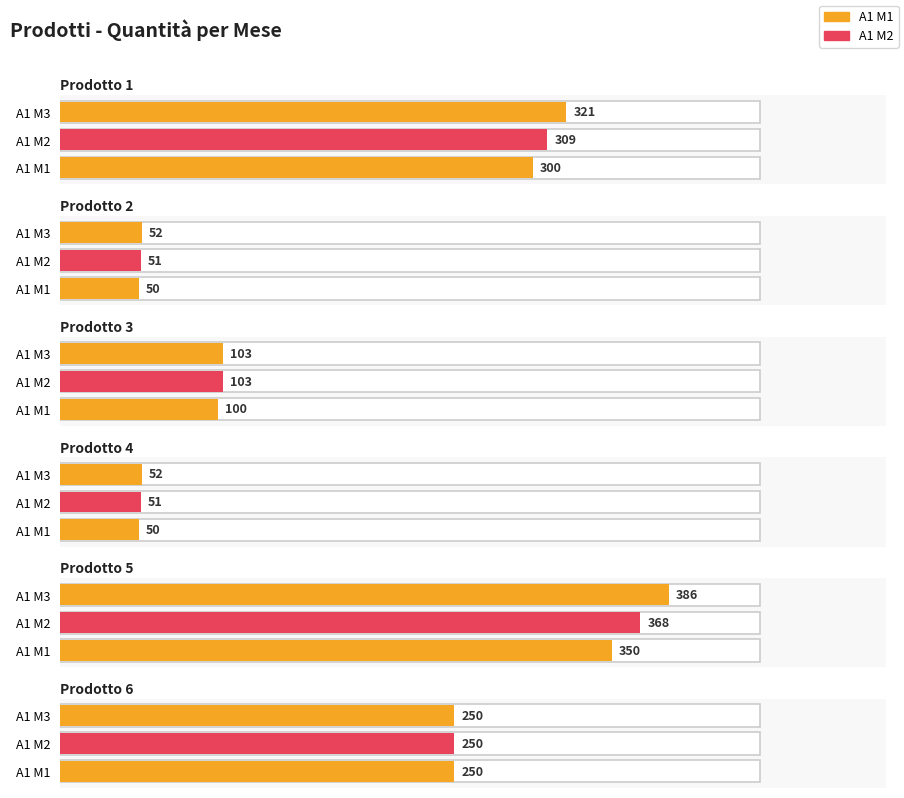

Reading left to right, transcribe all the data shown in this chart.

Prodotto 1: 300	309	321
Prodotto 2: 50	51	52
Prodotto 3: 100	103	103
Prodotto 4: 50	51	52
Prodotto 5: 350	368	386
Prodotto 6: 250	250	250